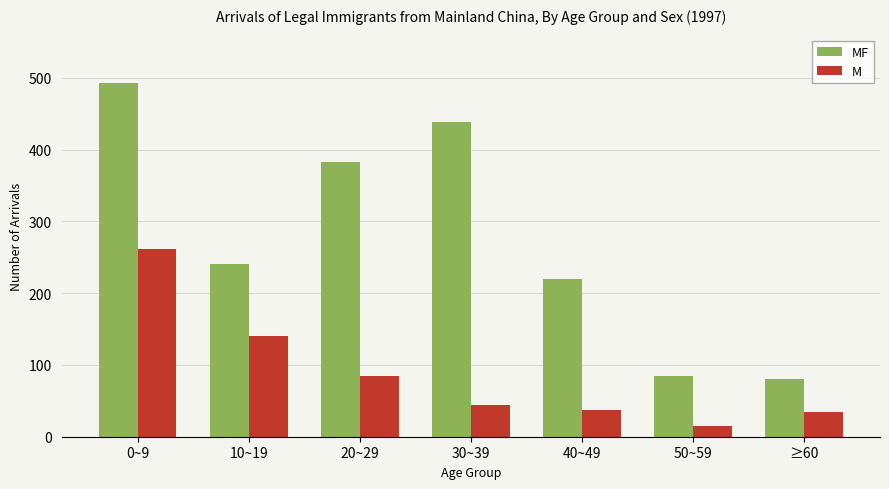

List the series in order of their overall mean, lowest first.

M, MF